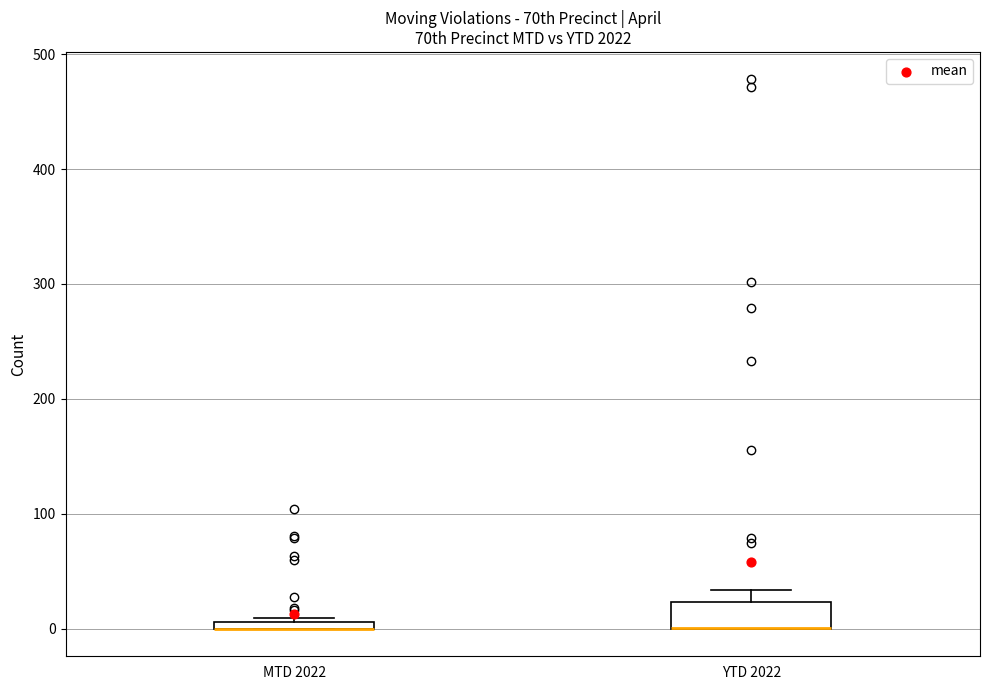

Which box is the tallest, from its lower edge to its upper edge?

YTD 2022